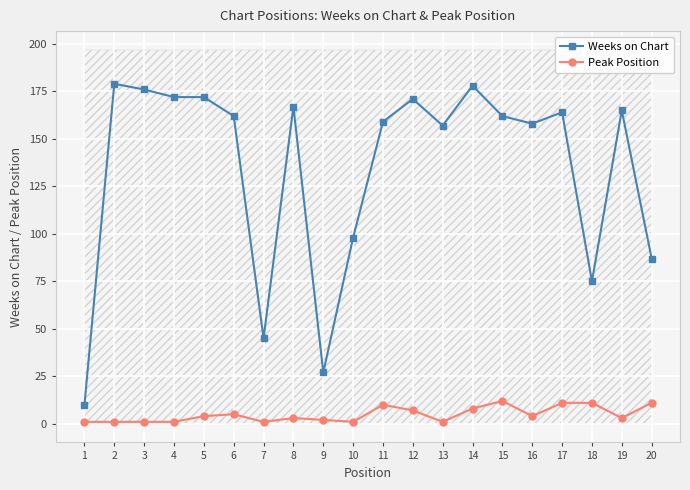

The value of Weeks on Chart at 5 is 85. True or false?

False